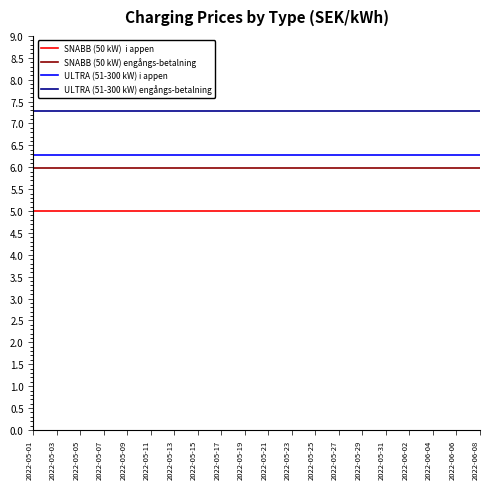

What is the maximum value shown in the chart?

7.3